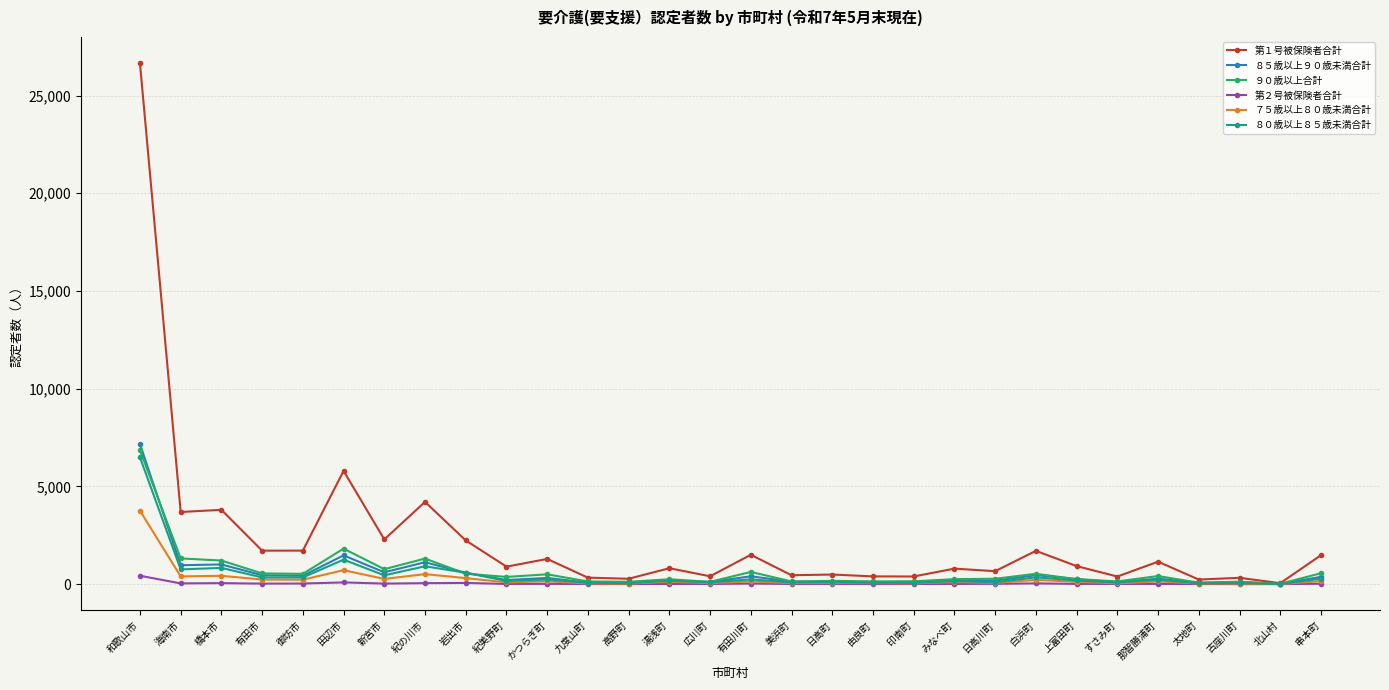

What is the greatest value displayed?

26658